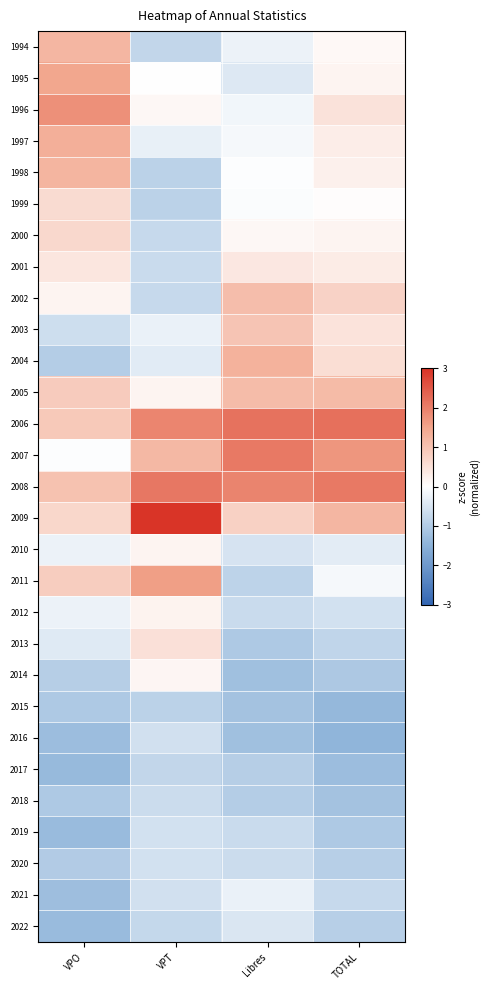

Reading right to left, what are all the values shown in this chart?

1994: TOTAL=0.1	Libres=-0.2	VPT=-0.8	VPO=1.2
1995: TOTAL=0.2	Libres=-0.4	VPT=0.0	VPO=1.5
1996: TOTAL=0.5	Libres=-0.2	VPT=0.1	VPO=1.8
1997: TOTAL=0.3	Libres=-0.1	VPT=-0.3	VPO=1.3
1998: TOTAL=0.3	Libres=-0.0	VPT=-0.9	VPO=1.2
1999: TOTAL=0.0	Libres=-0.1	VPT=-0.9	VPO=0.6
2000: TOTAL=0.2	Libres=0.1	VPT=-0.7	VPO=0.6
2001: TOTAL=0.3	Libres=0.4	VPT=-0.7	VPO=0.4
2002: TOTAL=0.7	Libres=1.1	VPT=-0.7	VPO=0.2
2003: TOTAL=0.5	Libres=1.0	VPT=-0.3	VPO=-0.6
2004: TOTAL=0.6	Libres=1.3	VPT=-0.4	VPO=-1.0
2005: TOTAL=1.1	Libres=1.1	VPT=0.2	VPO=0.8
2006: TOTAL=2.2	Libres=2.2	VPT=1.9	VPO=0.9
2007: TOTAL=1.7	Libres=2.1	VPT=1.2	VPO=-0.0
2008: TOTAL=2.1	Libres=1.9	VPT=2.1	VPO=1.0
2009: TOTAL=1.2	Libres=0.8	VPT=3.0	VPO=0.7
2010: TOTAL=-0.4	Libres=-0.5	VPT=0.2	VPO=-0.3
2011: TOTAL=-0.1	Libres=-0.9	VPT=1.6	VPO=0.8
2012: TOTAL=-0.6	Libres=-0.7	VPT=0.2	VPO=-0.2
2013: TOTAL=-0.8	Libres=-1.1	VPT=0.5	VPO=-0.4
2014: TOTAL=-1.1	Libres=-1.2	VPT=0.2	VPO=-0.9
2015: TOTAL=-1.4	Libres=-1.2	VPT=-0.9	VPO=-1.0
2016: TOTAL=-1.4	Libres=-1.2	VPT=-0.6	VPO=-1.3
2017: TOTAL=-1.3	Libres=-0.9	VPT=-0.8	VPO=-1.3
2018: TOTAL=-1.2	Libres=-1.0	VPT=-0.7	VPO=-1.1
2019: TOTAL=-1.1	Libres=-0.7	VPT=-0.6	VPO=-1.3
2020: TOTAL=-0.9	Libres=-0.7	VPT=-0.6	VPO=-1.0
2021: TOTAL=-0.7	Libres=-0.3	VPT=-0.6	VPO=-1.2
2022: TOTAL=-0.9	Libres=-0.5	VPT=-0.8	VPO=-1.3